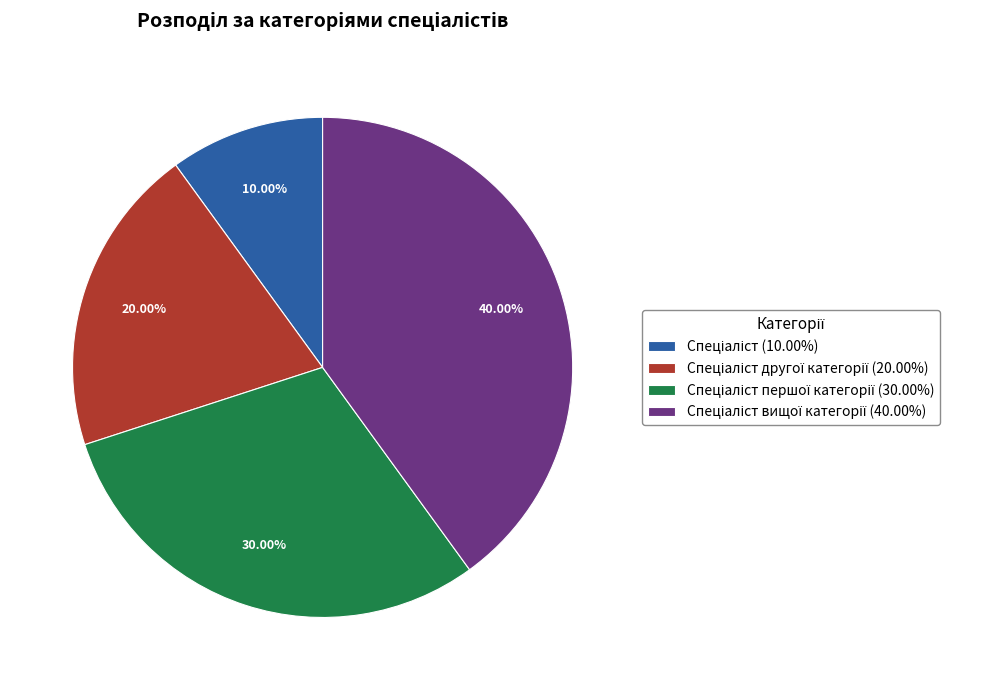

Is there any slice that represents more than half of the pie?

No